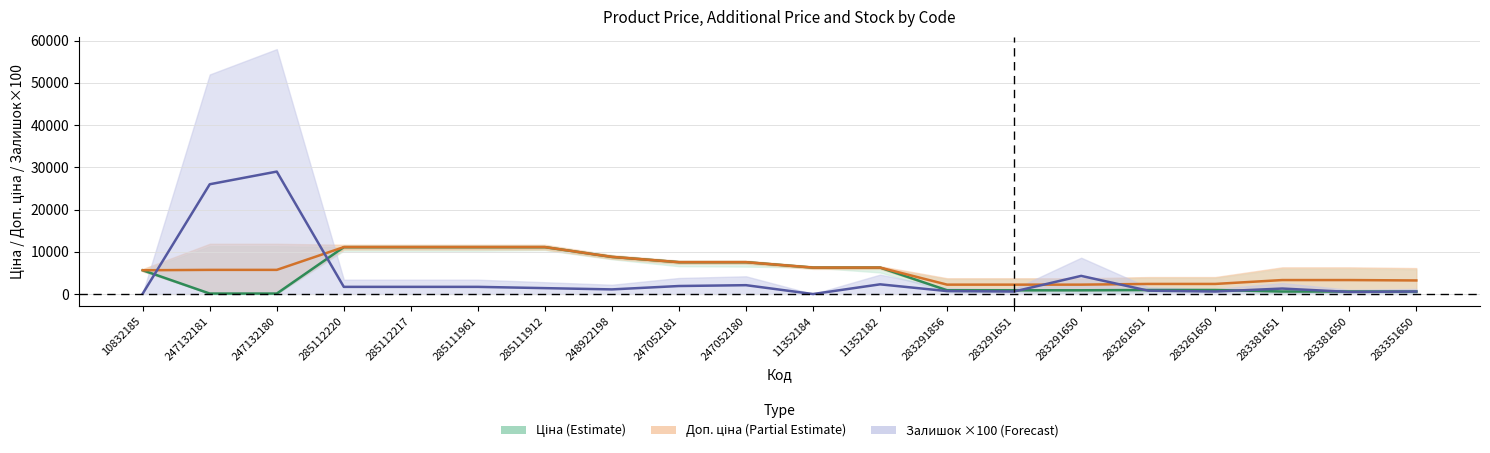

Which series has the largest total across all categories?

Доп. ціна (Partial Estimate)